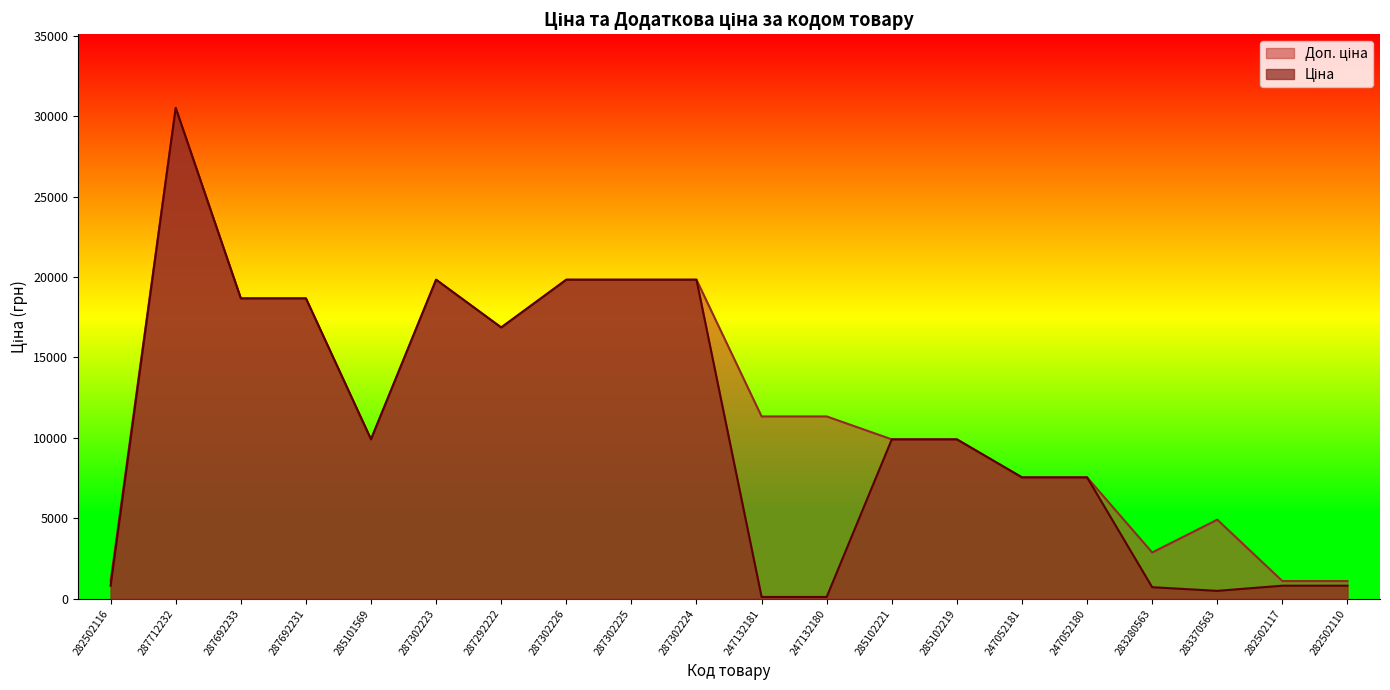

What is the value of the Доп. ціна point at the 15th from the left?

7545.9